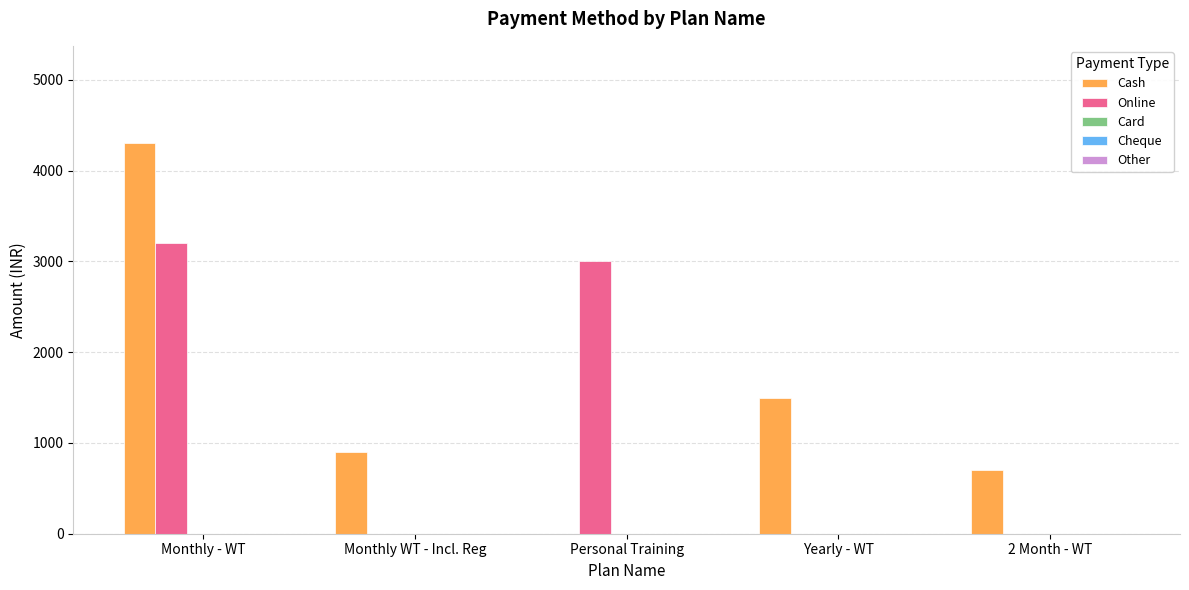

What is the total value across all series at Yearly - WT?

1500